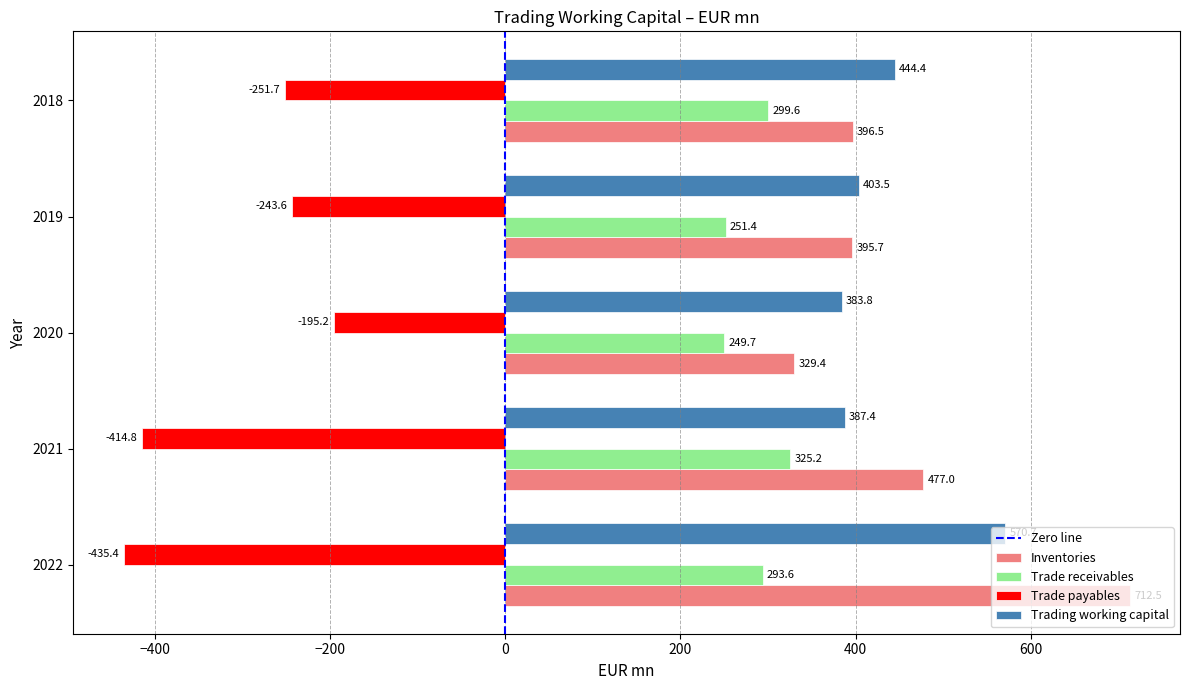

How many data points in Trade payables are above -251?

2